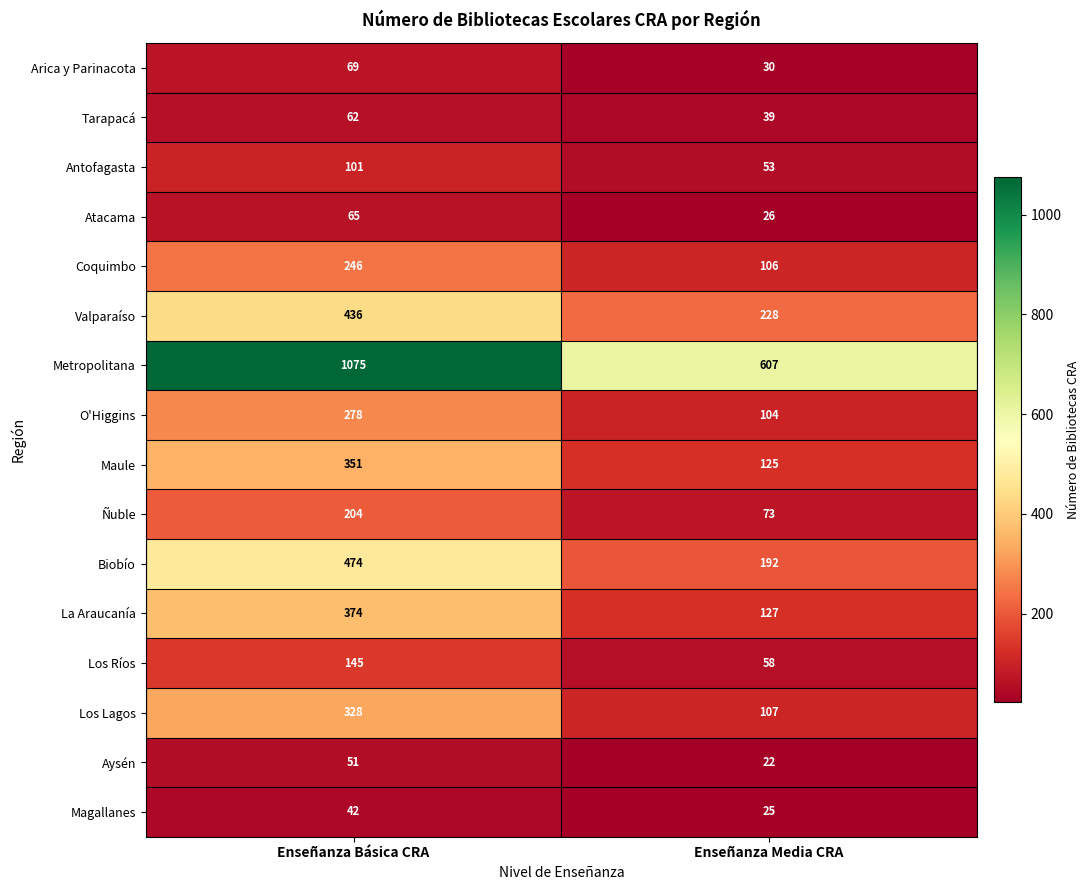

What is the maximum value shown in the chart?

1075